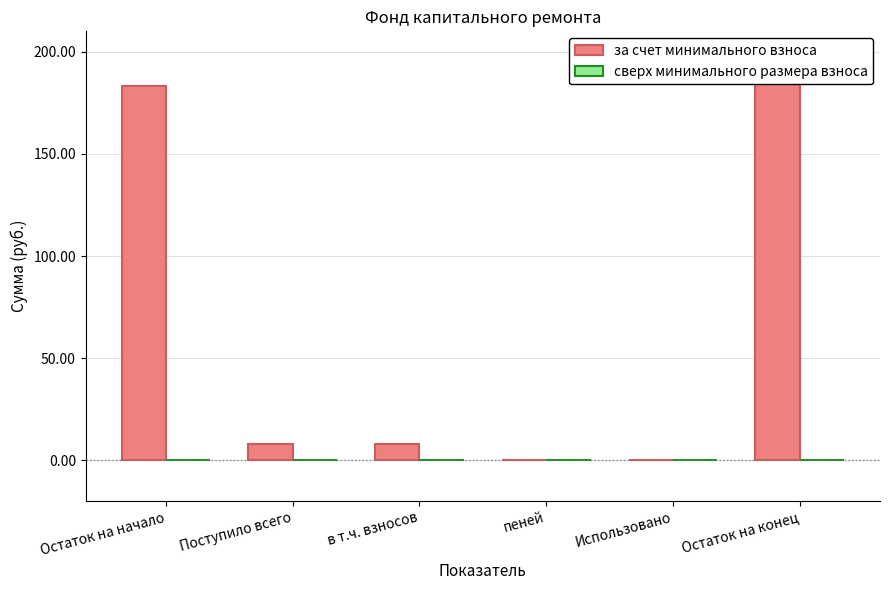

At which label does за счет минимального взноса reach its minimum?

пеней